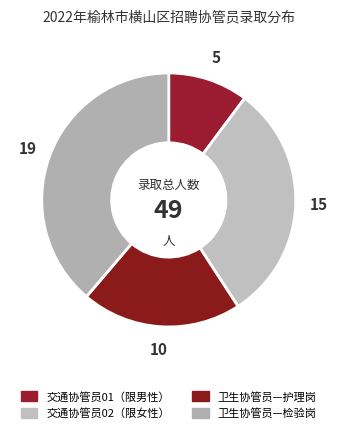

Is there any slice that represents more than half of the pie?

No